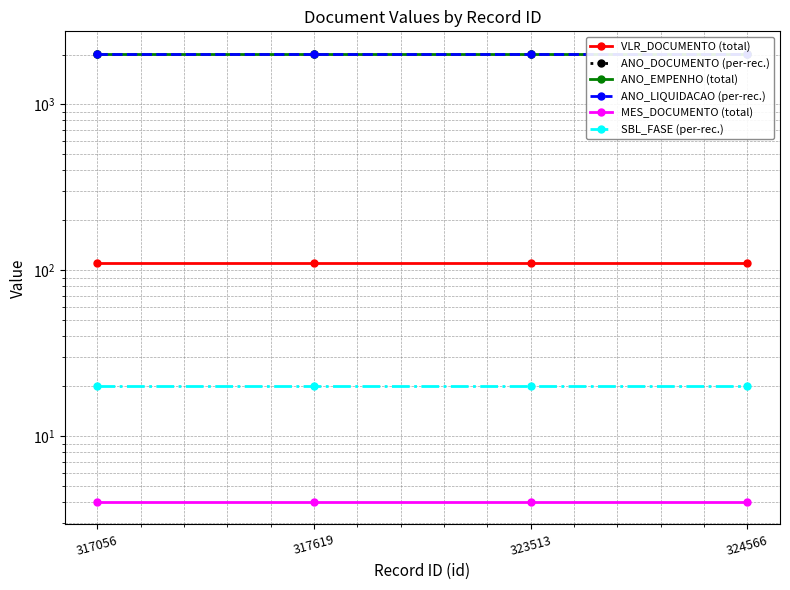

What is the total value across all series at 317056?

6200